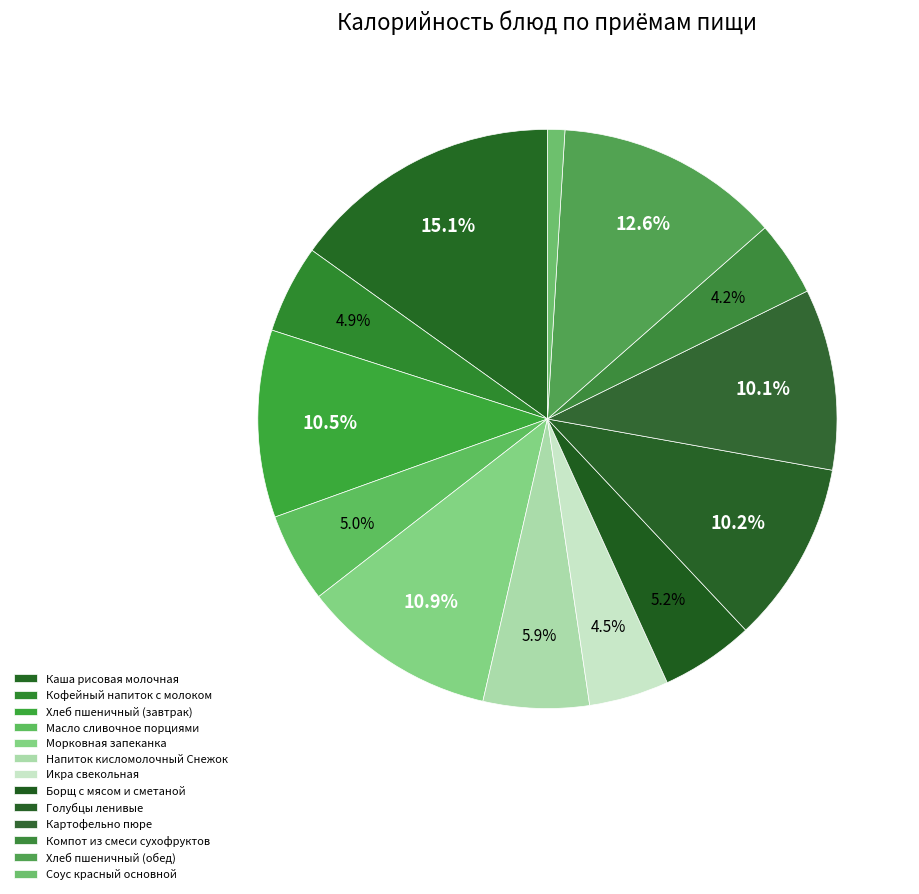

How many segments does this pie chart have?

13